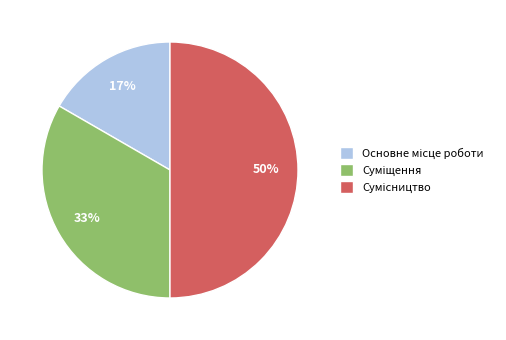

To the nearest percent, what is the average slice percentage?

33%